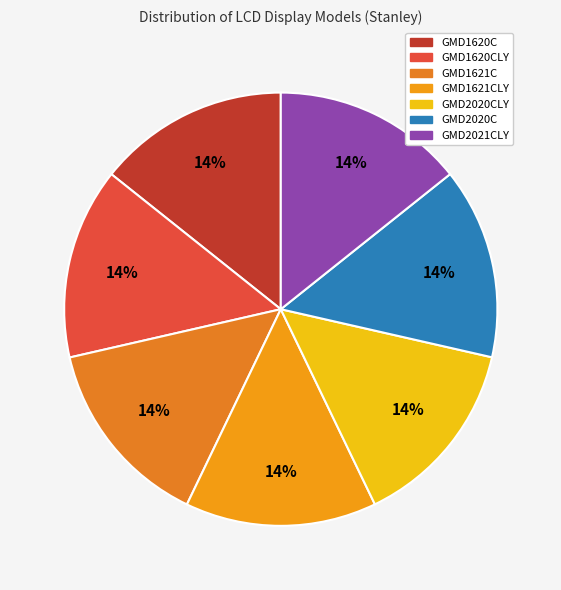

How many segments does this pie chart have?

7